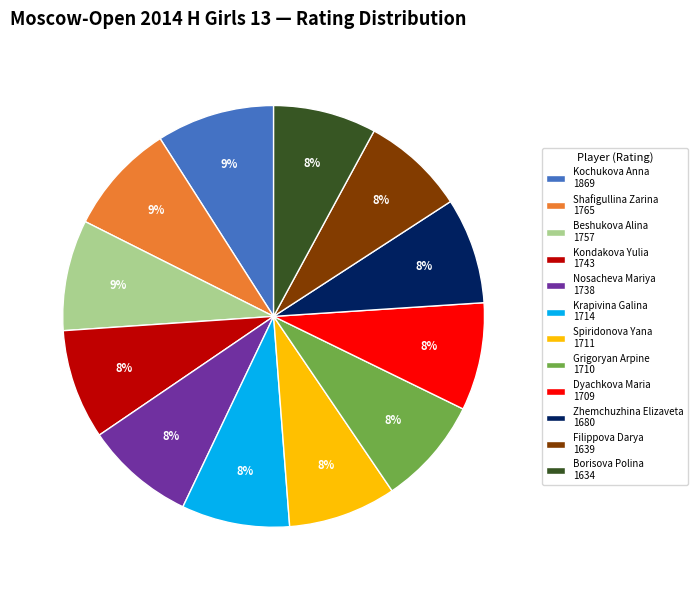

Which has a higher value, Kochukova Anna 1869 or Dyachkova Maria 1709?

Kochukova Anna 1869